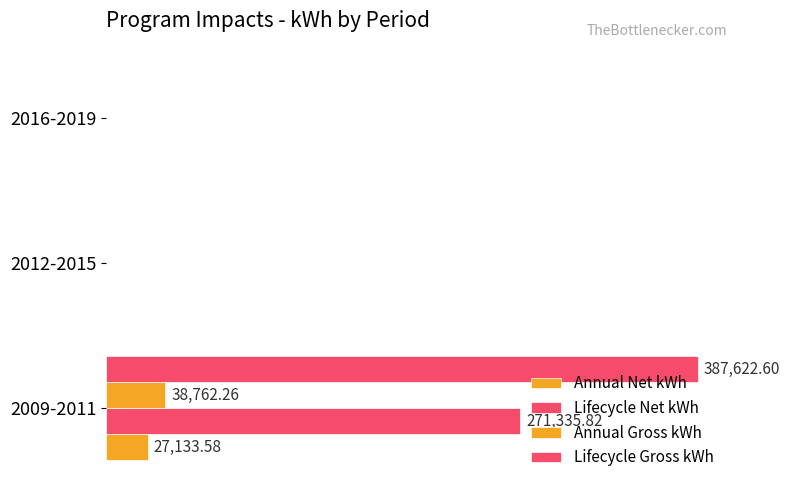

How many categories are shown in the chart?

3